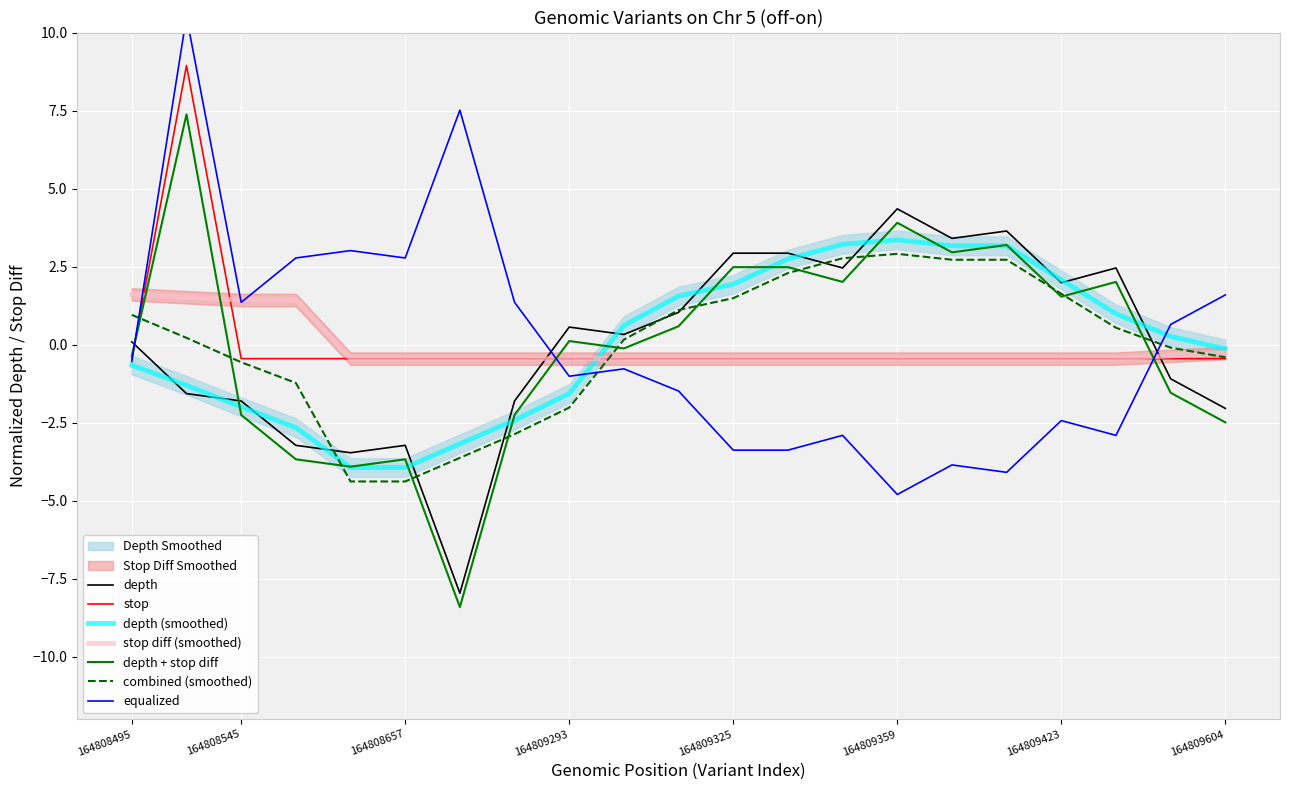

What is the minimum value for depth (smoothed)?

-3.9